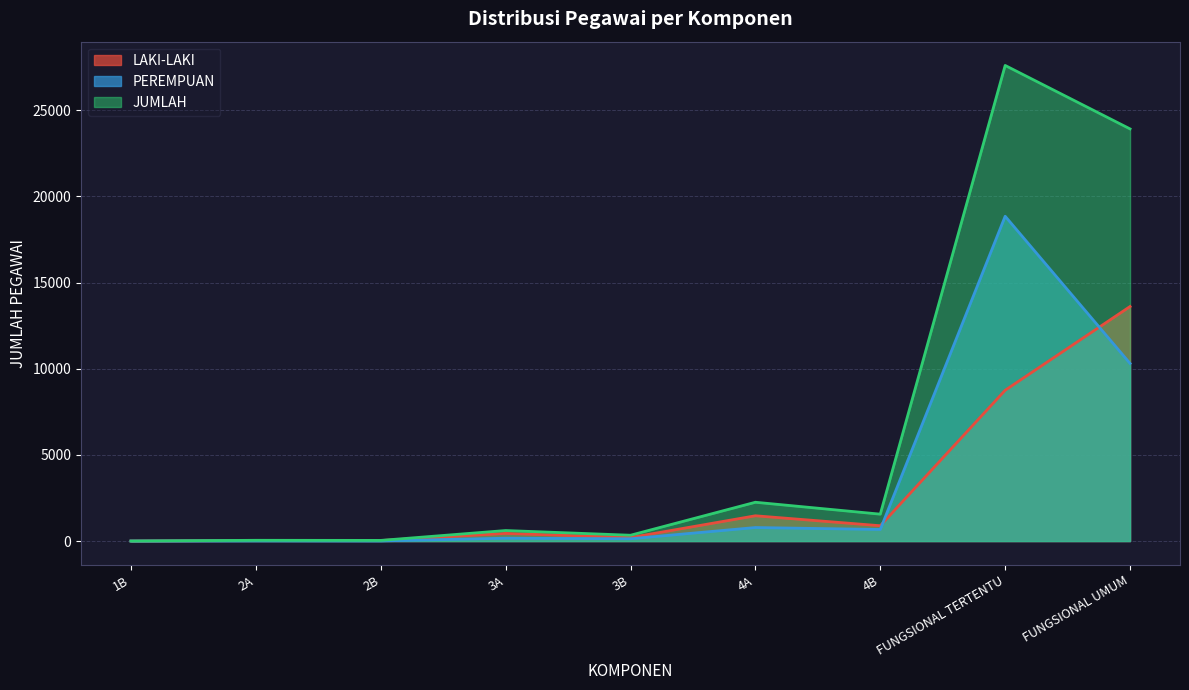

What is the difference between the LAKI-LAKI values at 4B and FUNGSIONAL UMUM?

12721